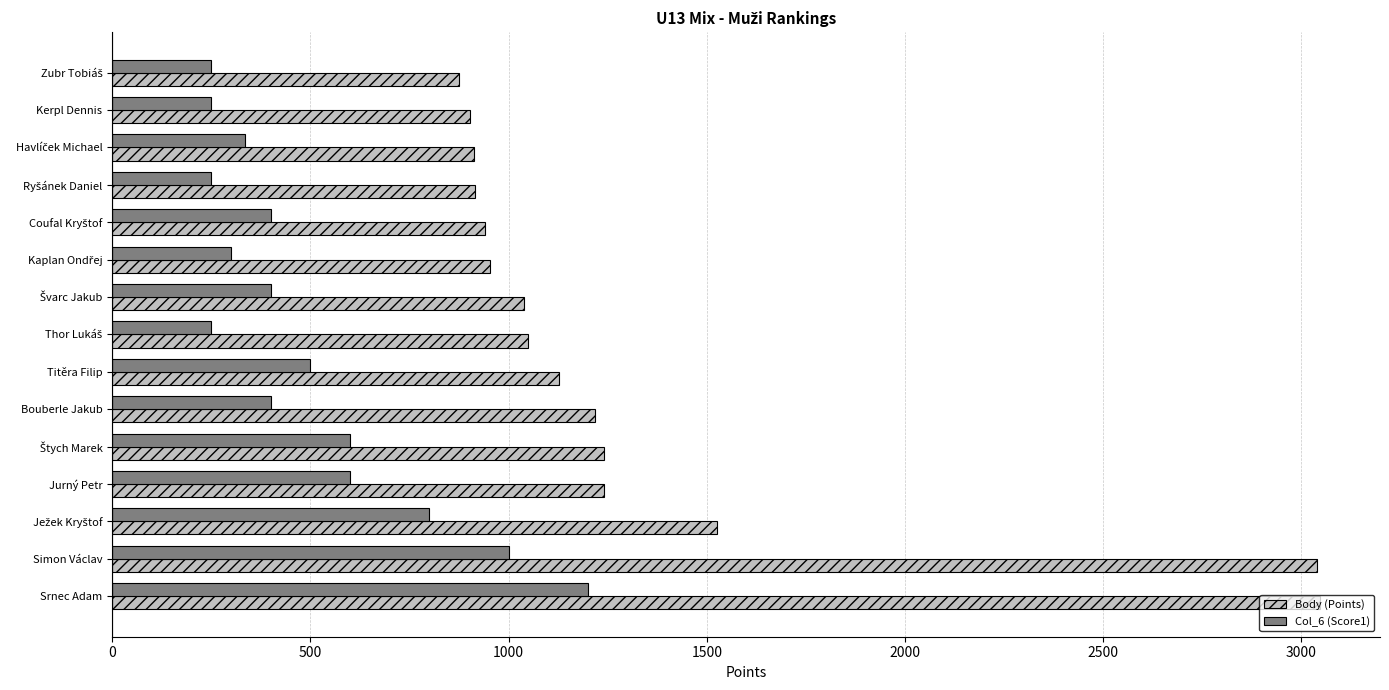

Rank the series by their maximum value, from lowest to highest.

Col_6 (Score1), Body (Points)